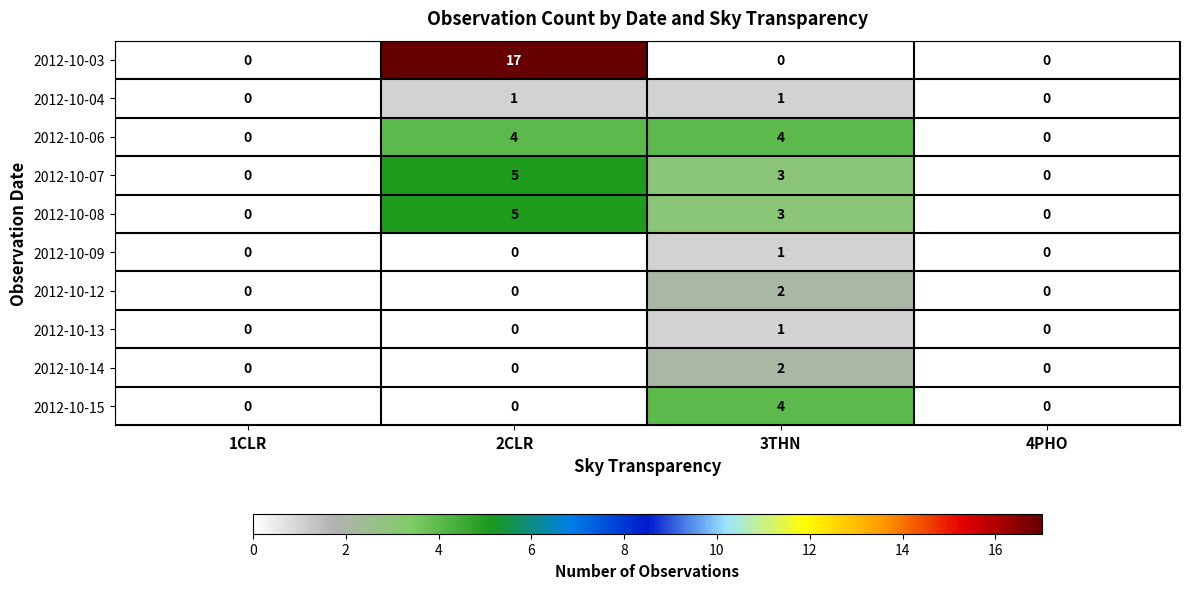

Count the 2012-10-08 values in the range 0 to 5.

4